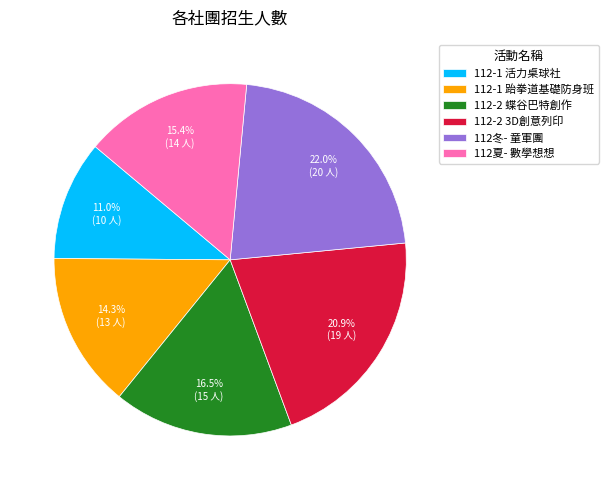

Which slice is the largest?

112冬- 童軍團